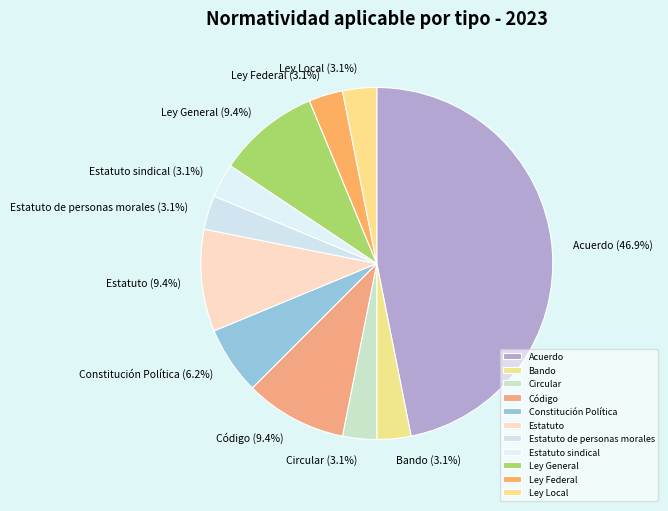

Is it true that Código is 1% of the pie?

False